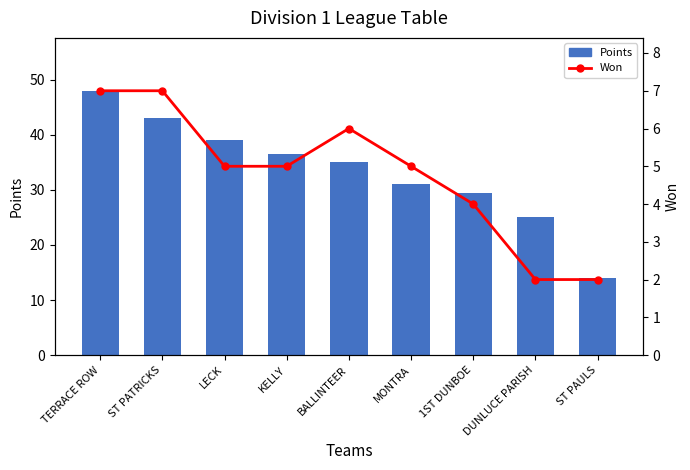

Which series has the largest total across all categories?

Points